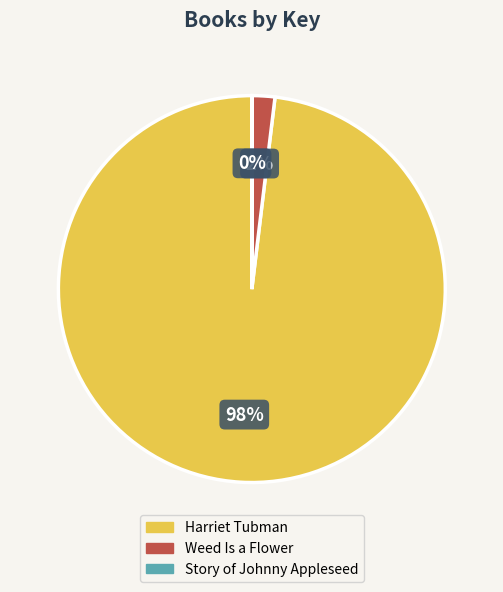

To the nearest percent, what is the average slice percentage?

33%